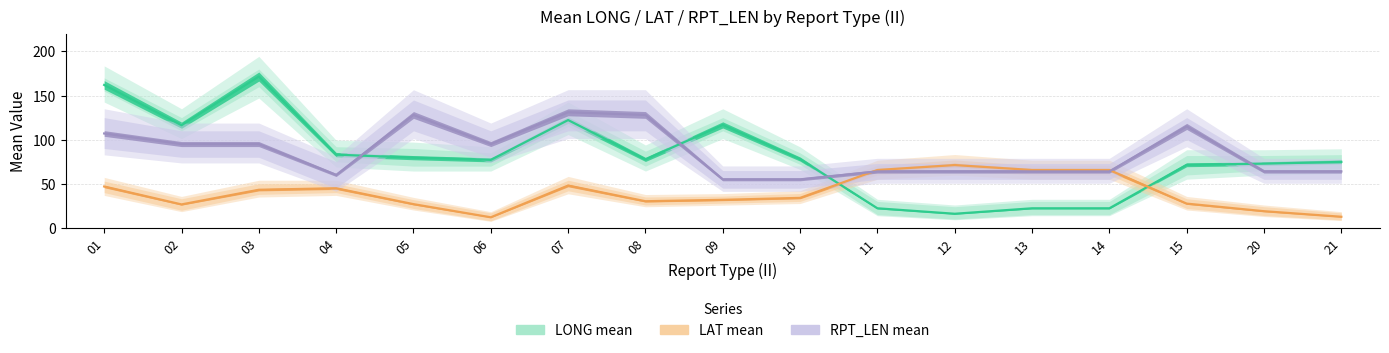

At how many categories does at least one series exceed 151?

2